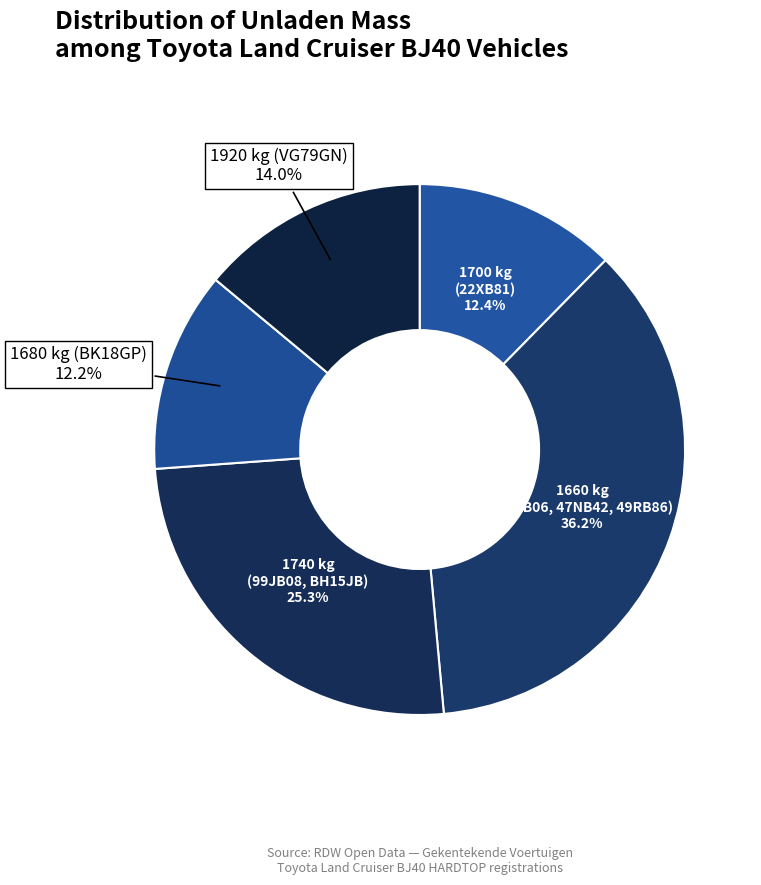

How many segments does this pie chart have?

5